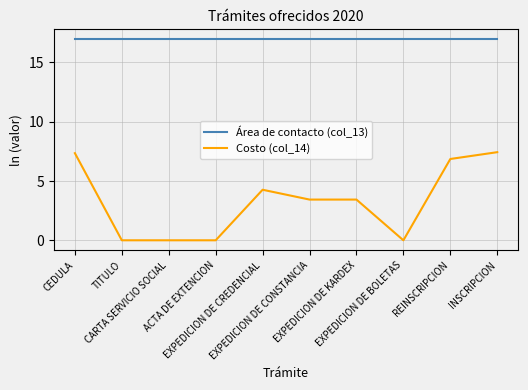

Rank the series by their average value, from highest to lowest.

Área de contacto (col_13), Costo (col_14)